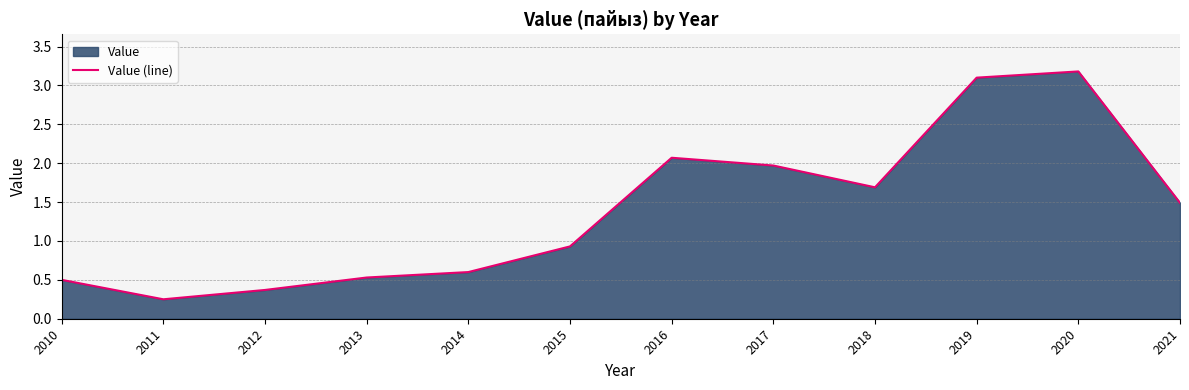

What is the sum of the values at 2015 and 2016?

3.0